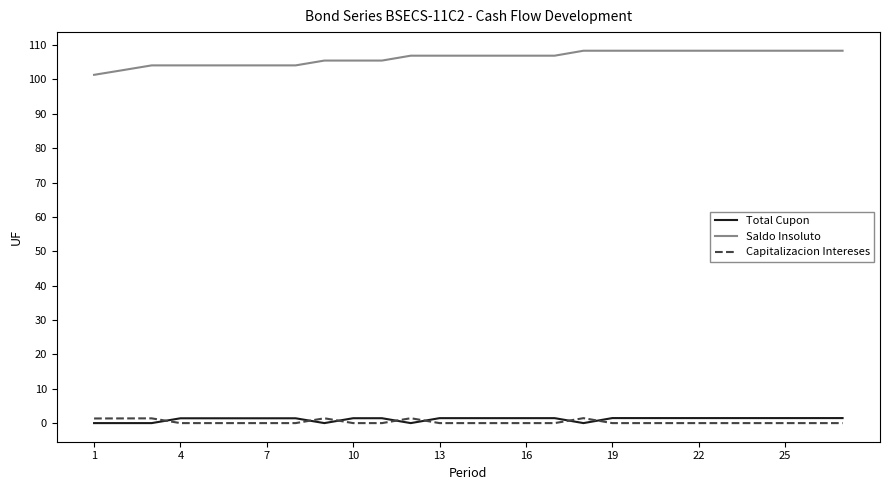

Which series has the largest total across all categories?

Saldo Insoluto